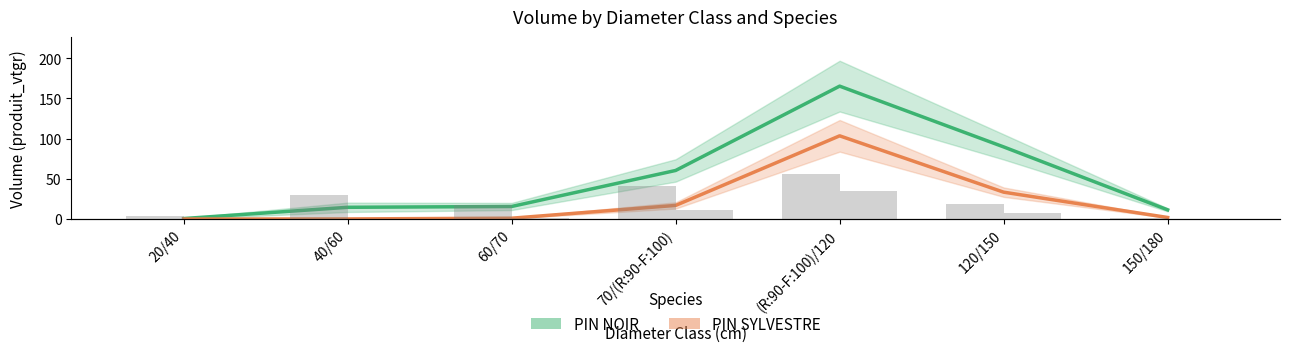

Which series has the largest total across all categories?

PIN NOIR